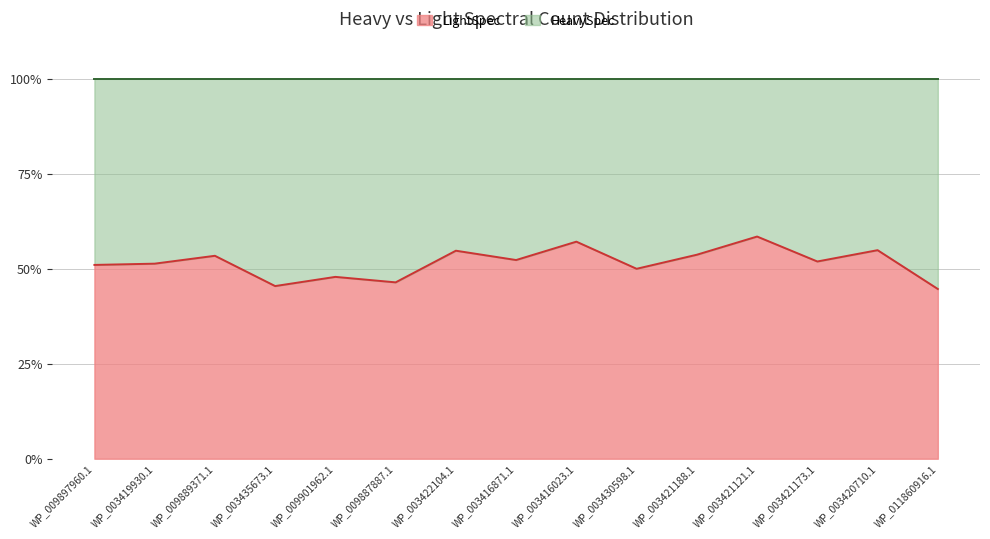

True or false: LightSpec has a value of 54.9 at WP_003420710.1.

True